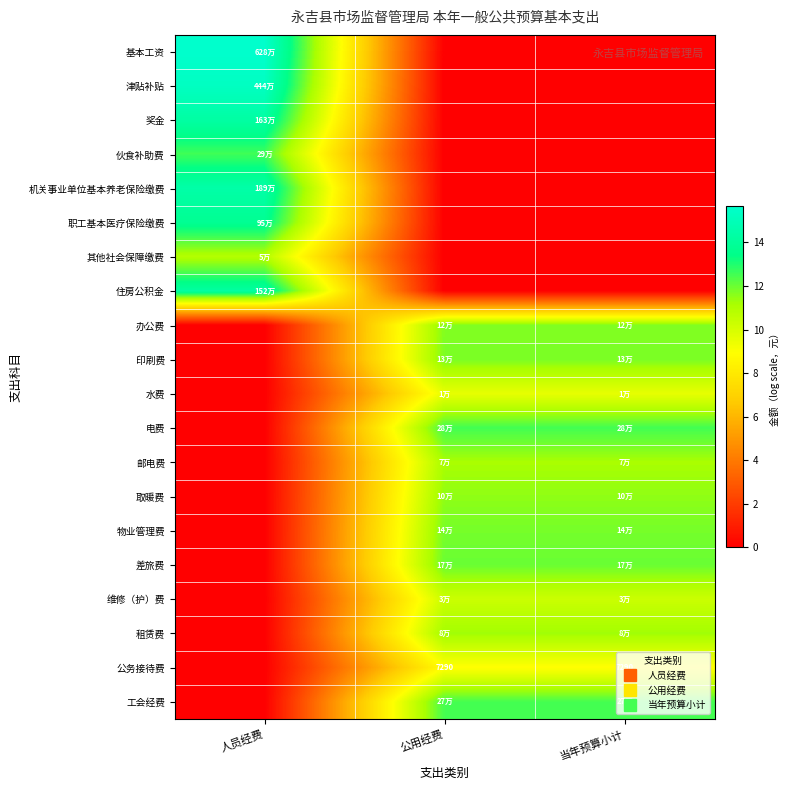

How many values in the 邮电费 series are below 11?

1